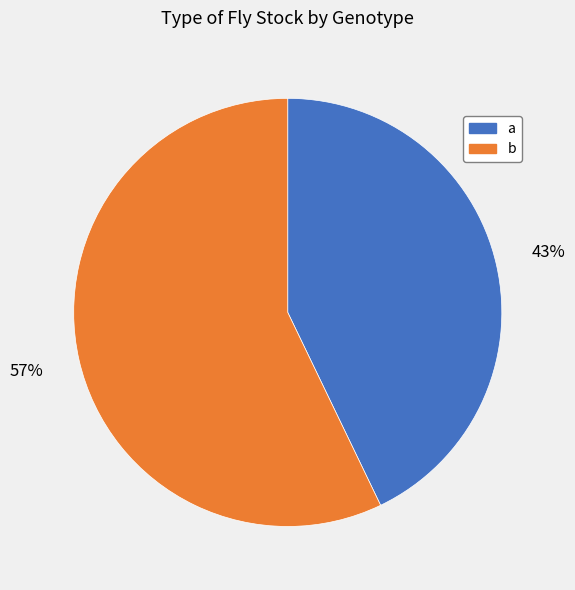

Is the sum of b and a greater than half?

Yes